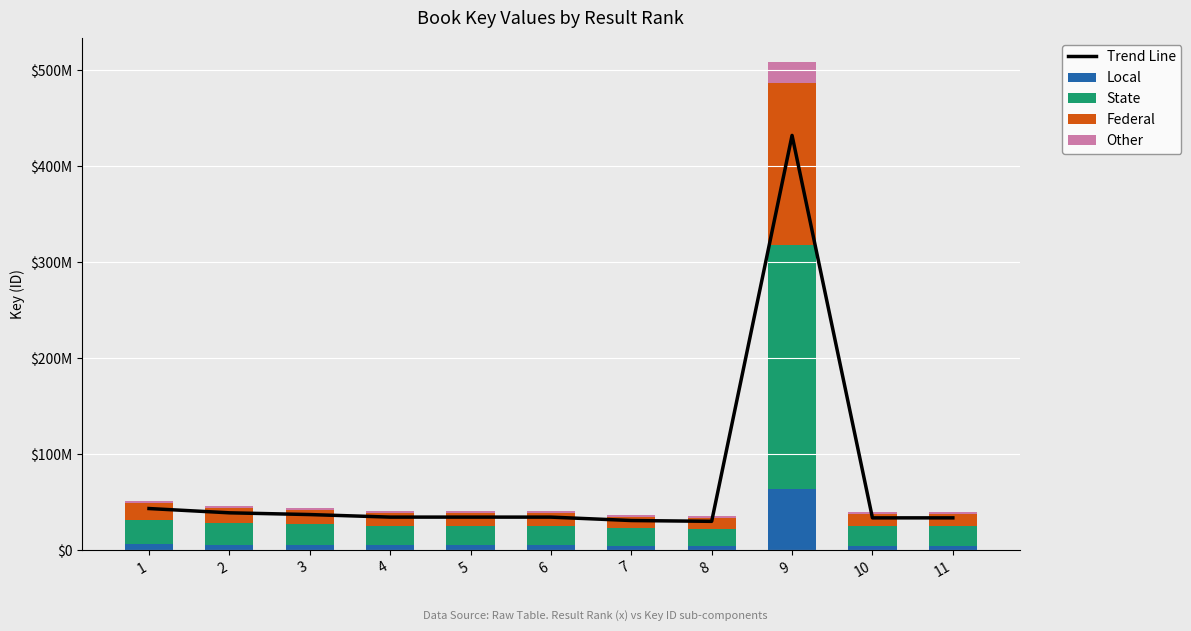

List the series in order of their peak value, lowest first.

Other, Local, Federal, State, Trend Line